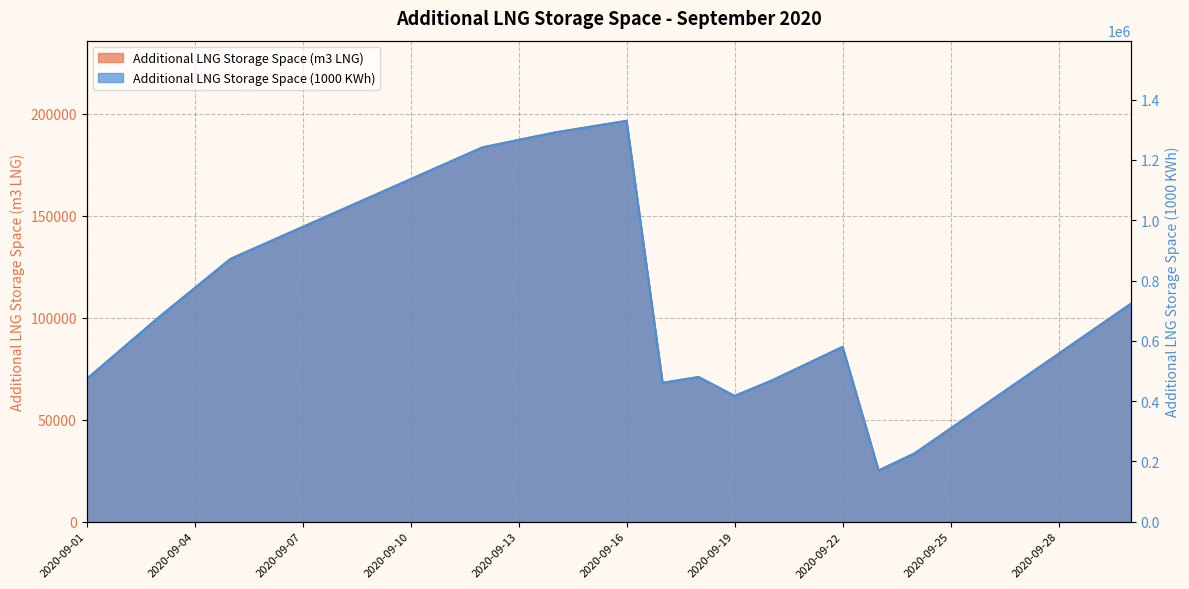

What is the difference between the highest and lowest values at 2020-09-19?

355514